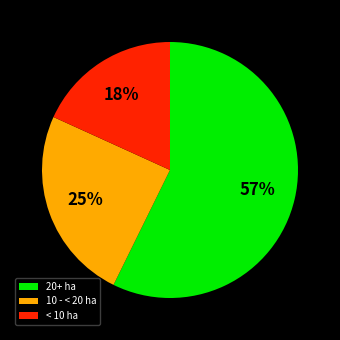

To the nearest percent, what portion does < 10 ha represent?

18%